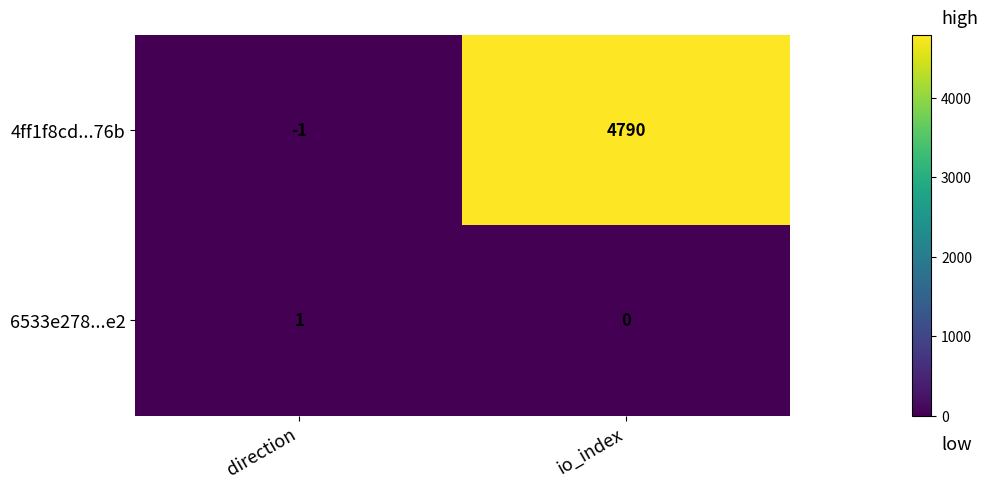

The value of 4ff1f8cd...76b at io_index is 4790. True or false?

True